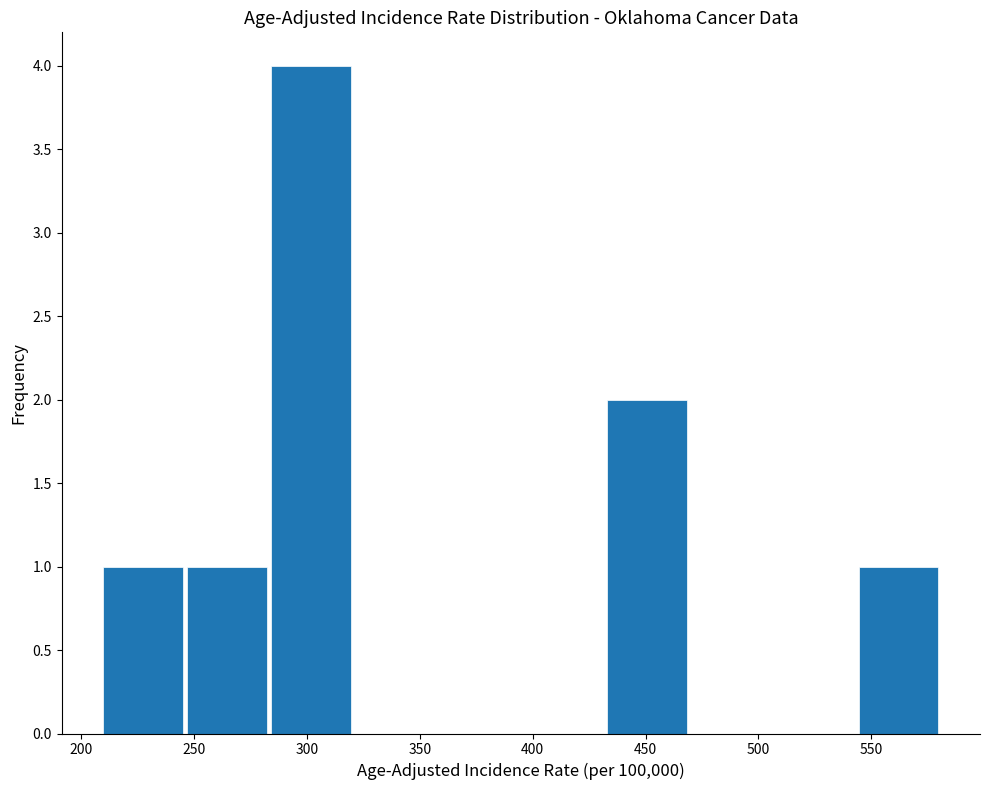

Over which range of the x-axis is the bar tallest?

285 to 320